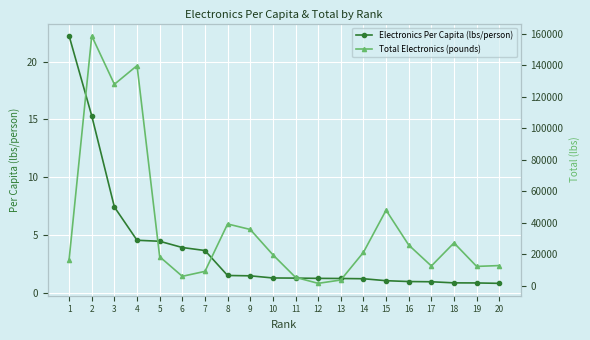

Which series has the largest total across all categories?

Total Electronics (pounds)